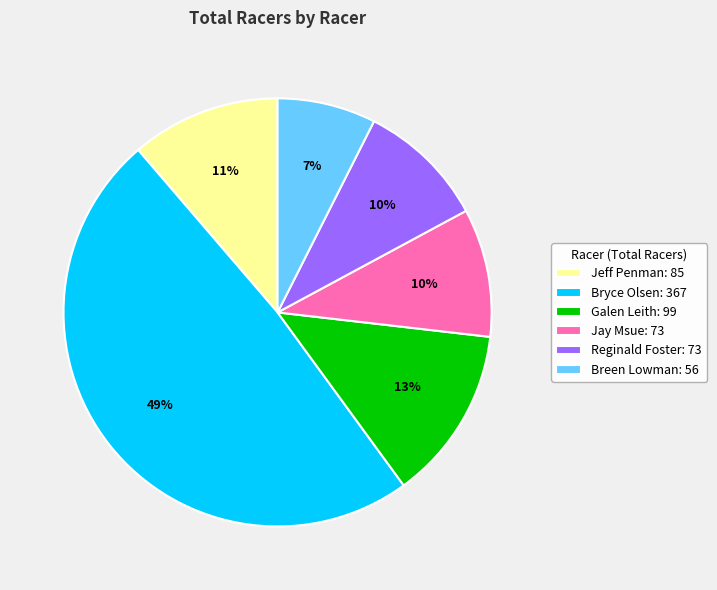

To the nearest percent, what portion does Jeff Penman represent?

11%